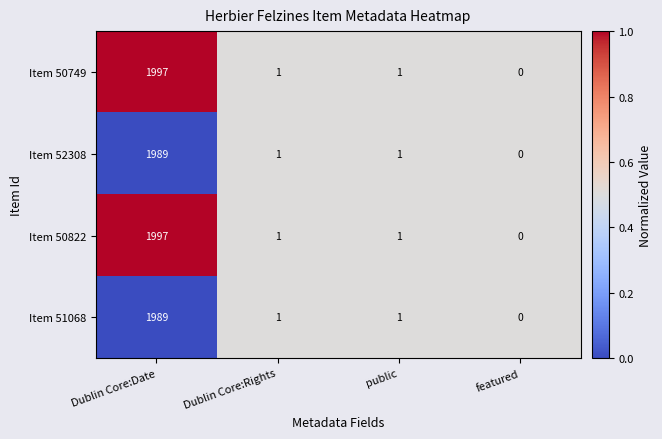

At which label does Item 52308 first exceed 1?

Dublin Core:Date